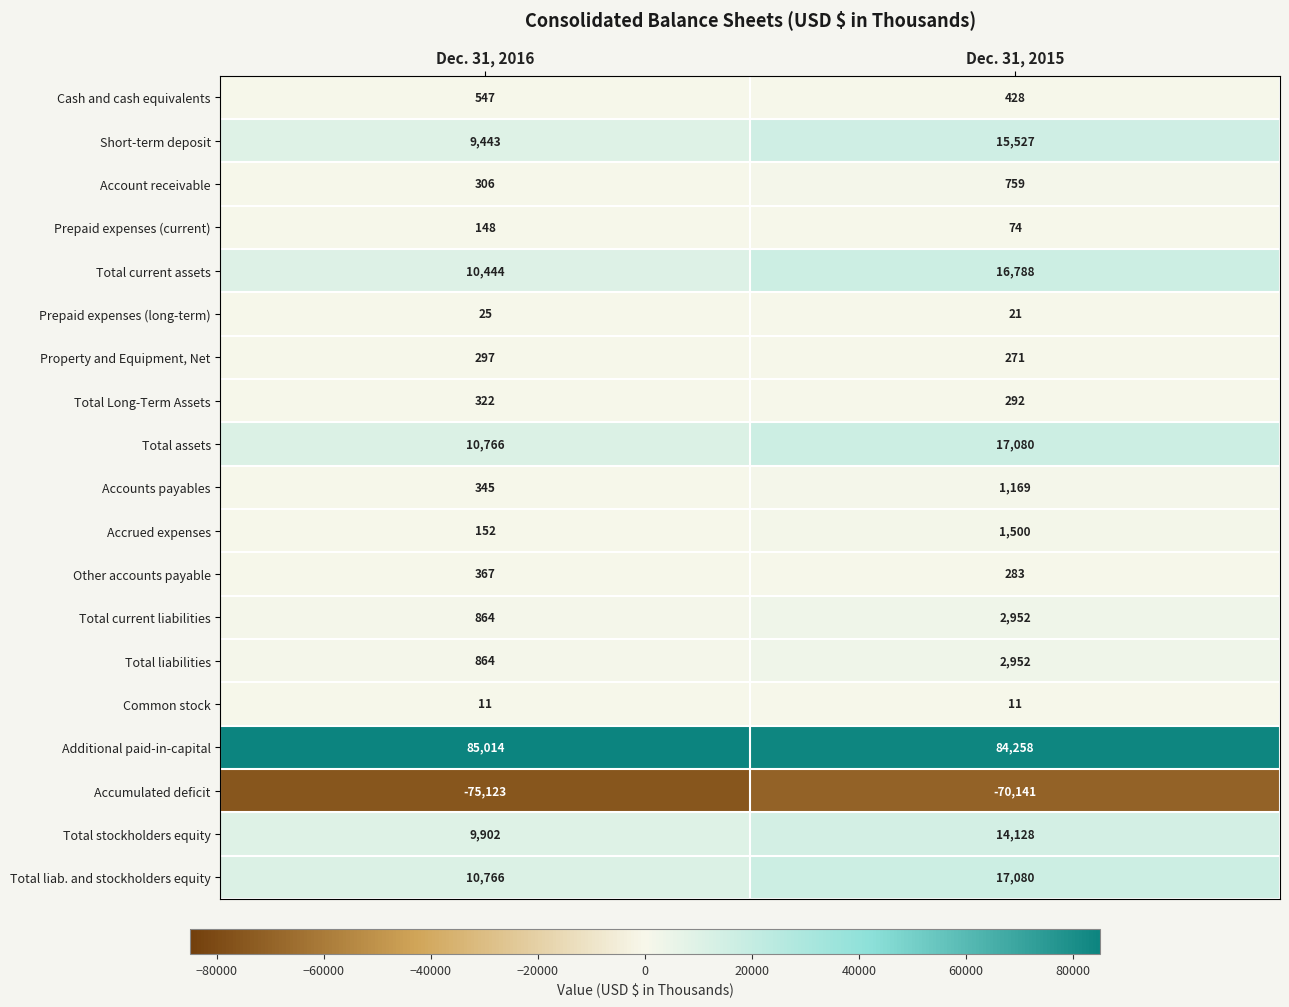

What is the spread (max minus min) of values at Dec. 31, 2016?

160137